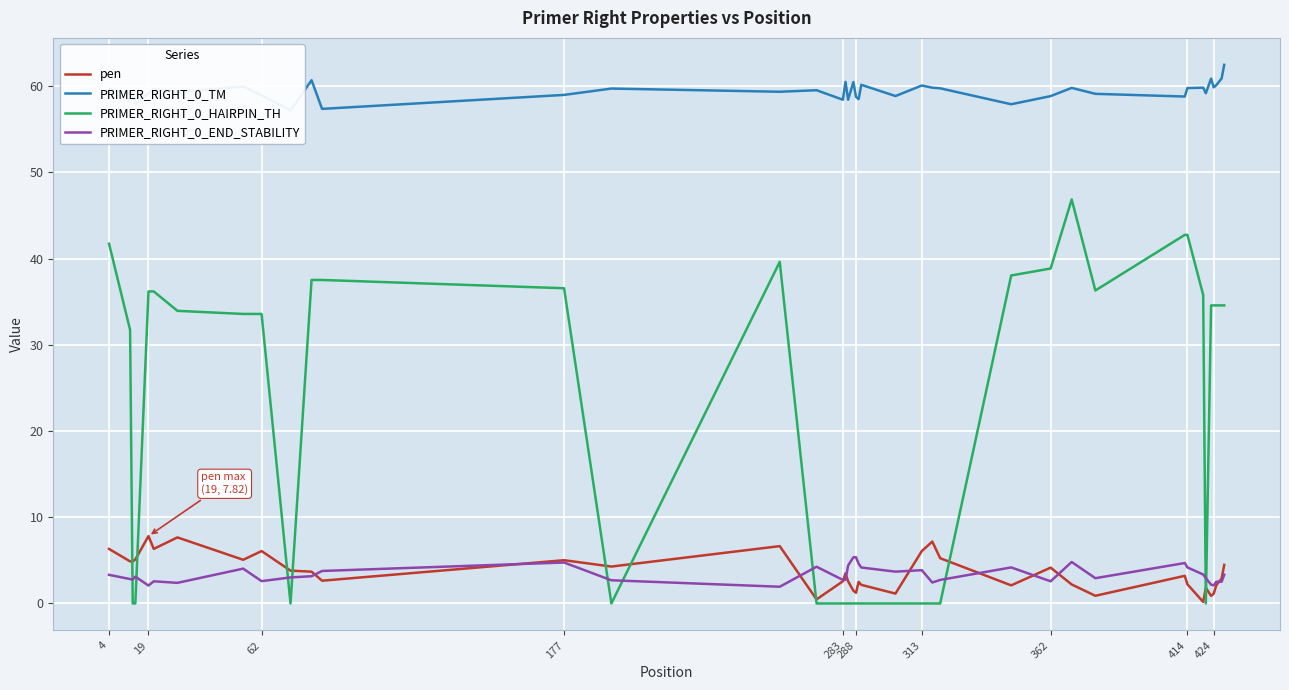

At how many categories does at least one series exceed 57?

40